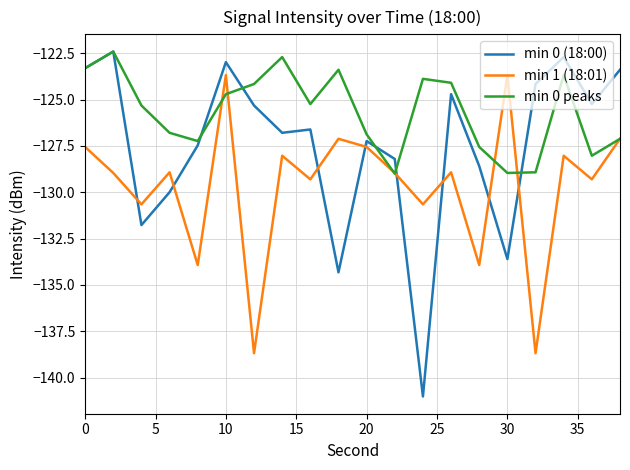

Which series has the widest spread of values?

min 0 (18:00)